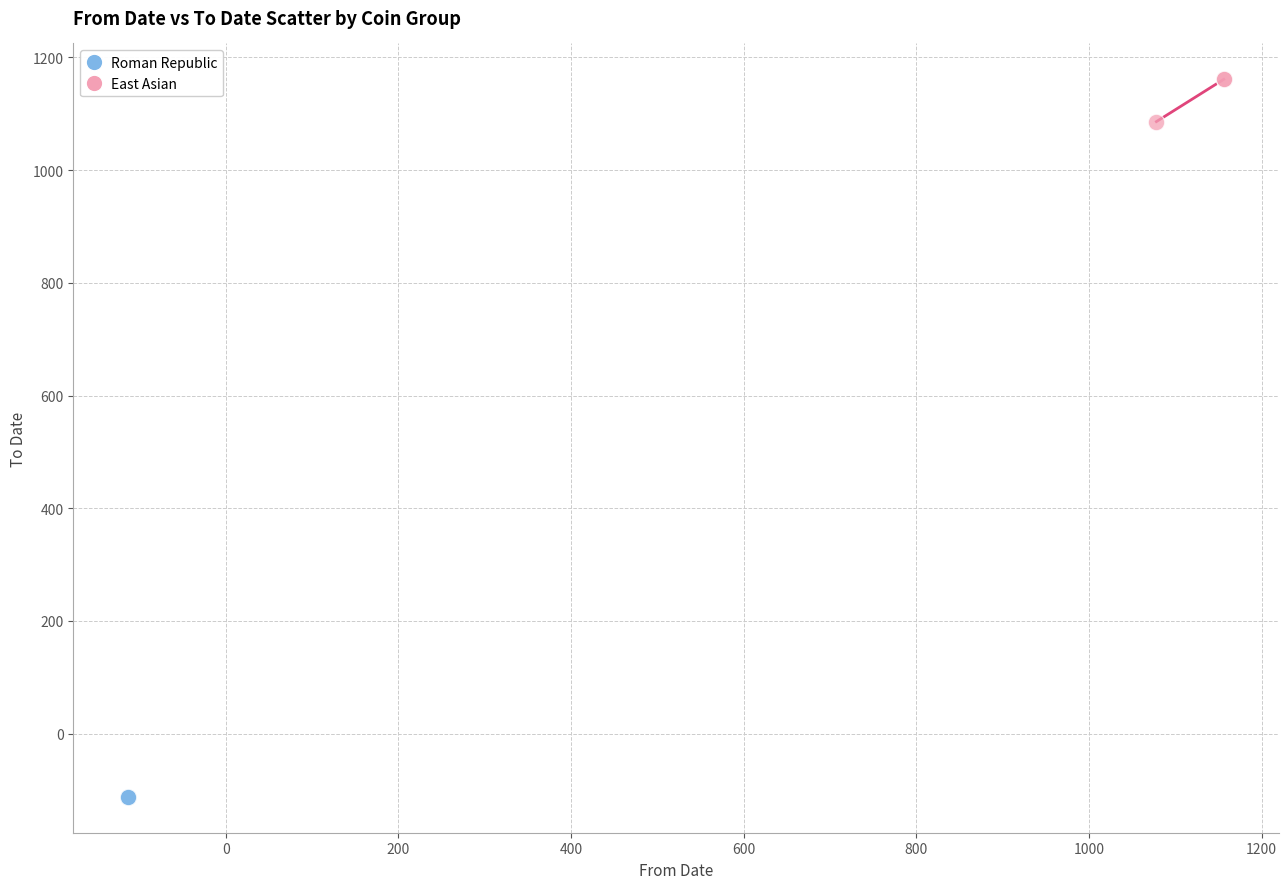

Which series contains the highest Y value?

East Asian